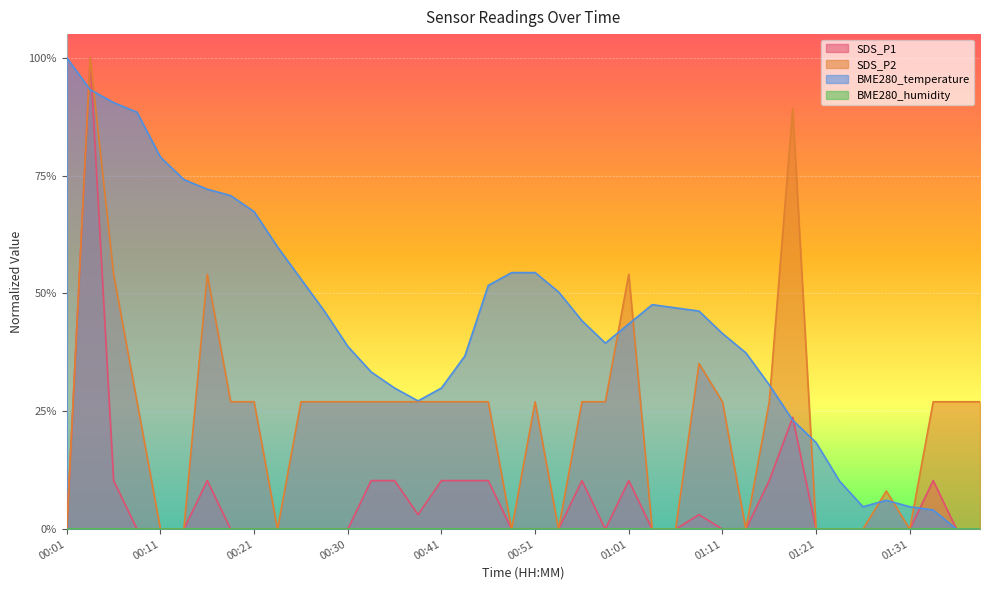

True or false: BME280_temperature has a value of 0.6 at 00:23.

True